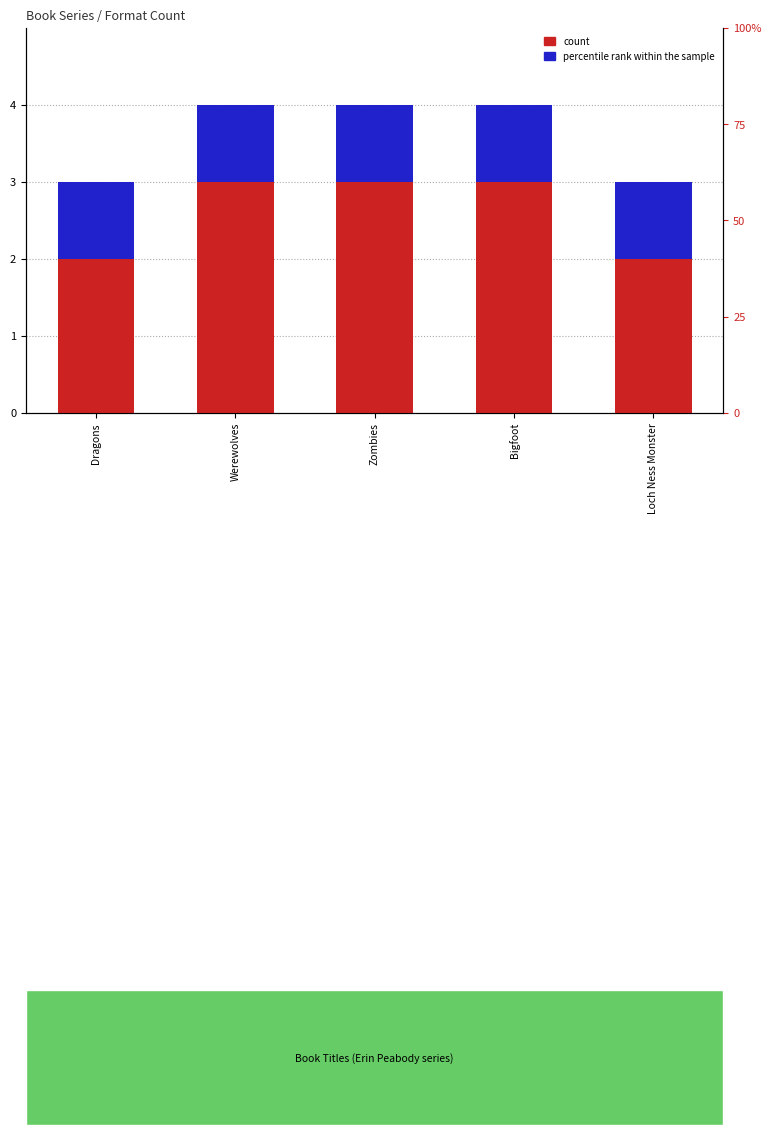

True or false: percentile rank within the sample has a value of 1 at Bigfoot.

True